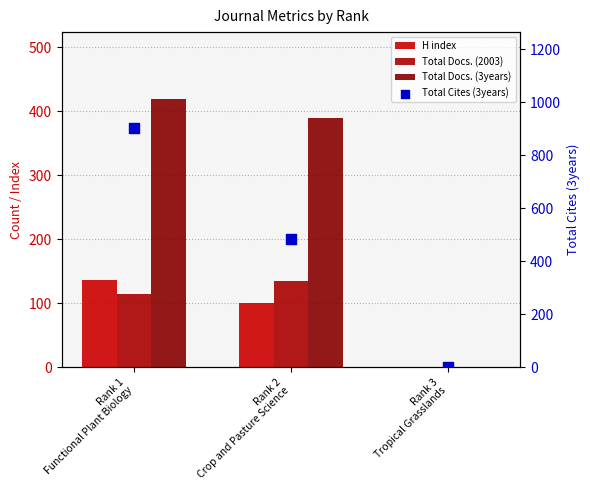

Which series contains the highest Y value?

Total Docs. (3years)